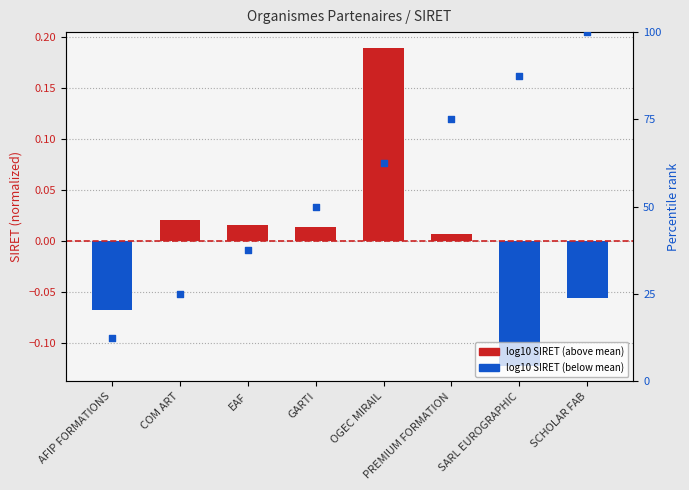

At how many categories does at least one series exceed 12?

8